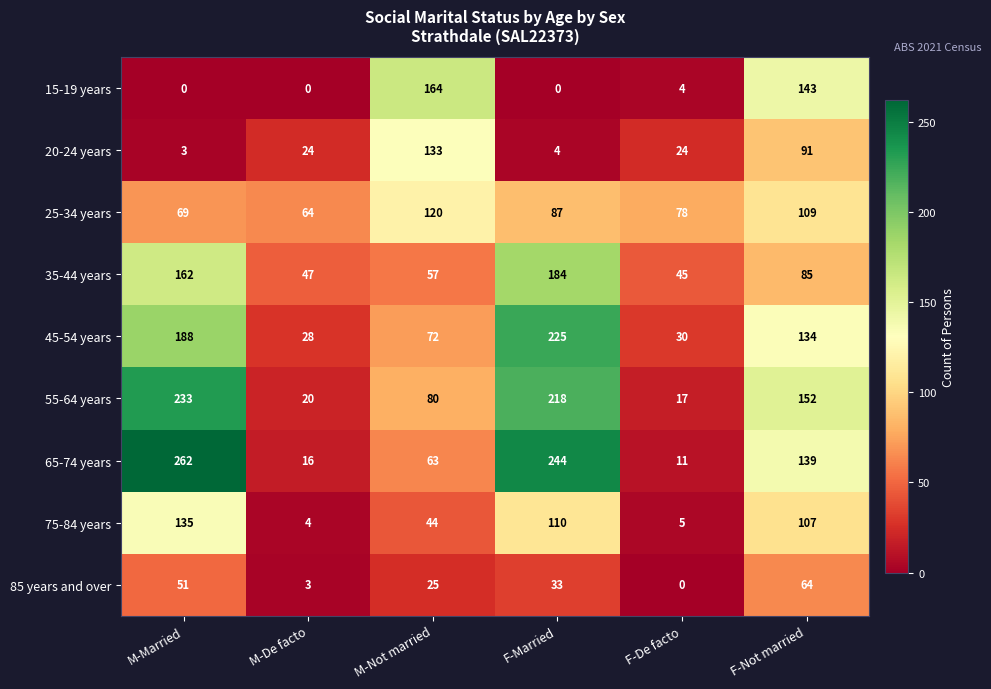

What is the difference between the second highest and minimum values in the 65-74 years series?

233